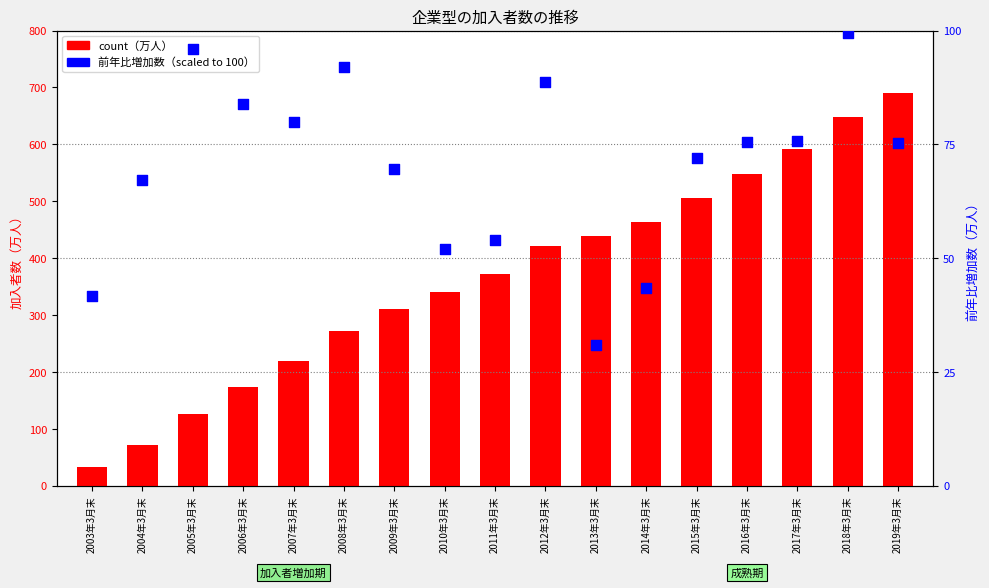

What is the total value across all series at 2011年3月末?

425.3